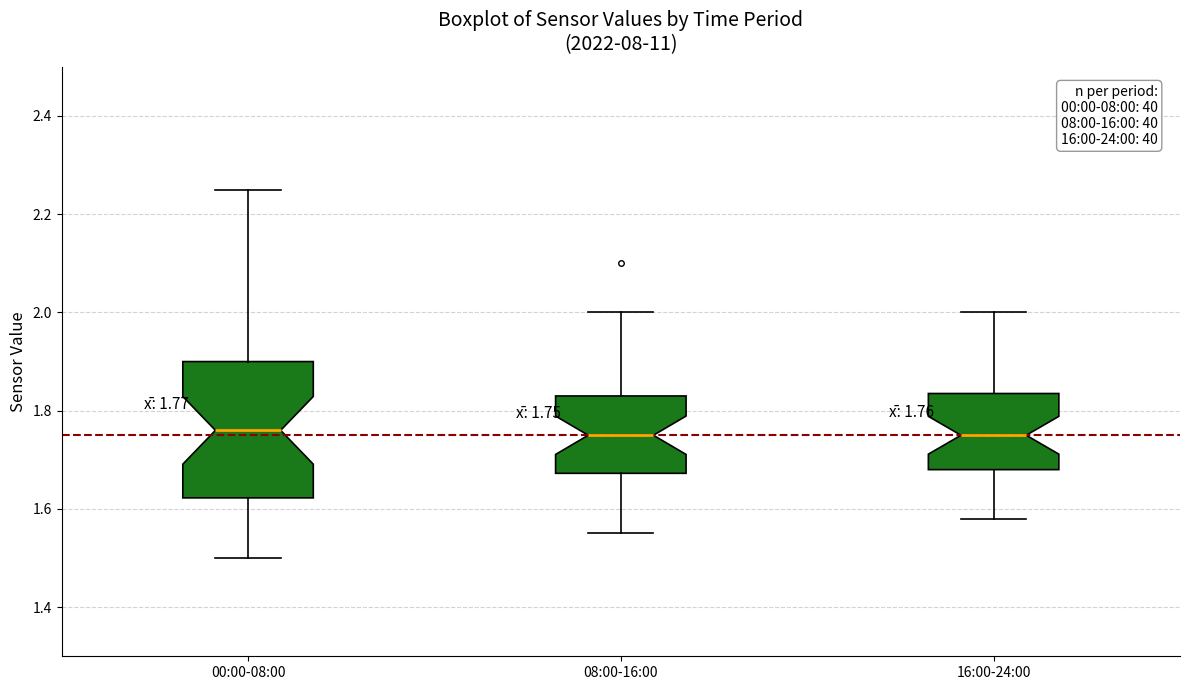

Which box is the tallest, from its lower edge to its upper edge?

00:00-08:00